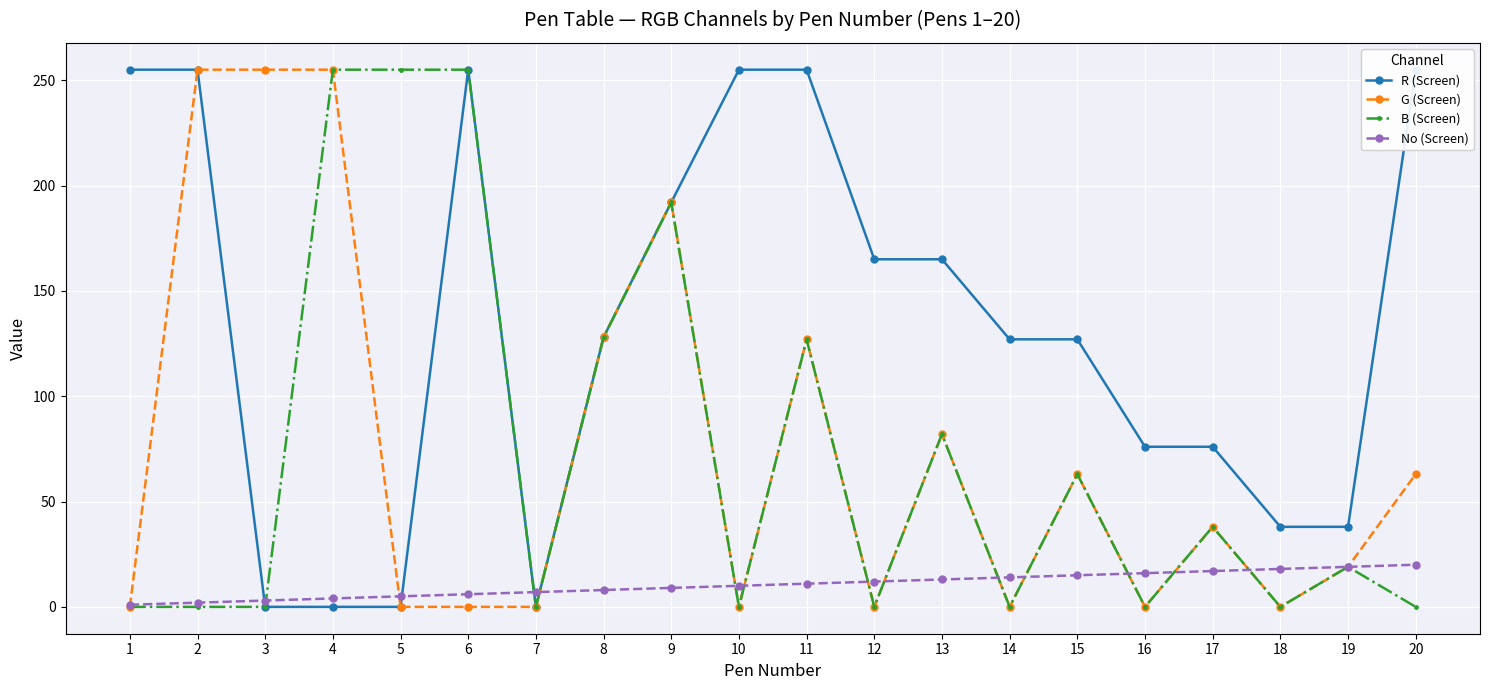

At which category does R (Screen) reach its first local peak?

6